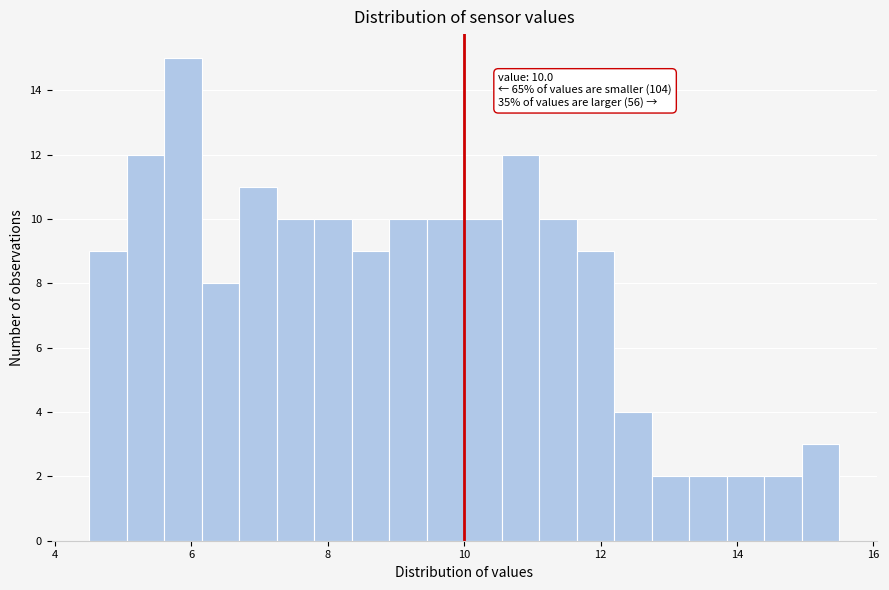

Read against the x-axis, roughly where is the centre of the tallest bar?

5.8